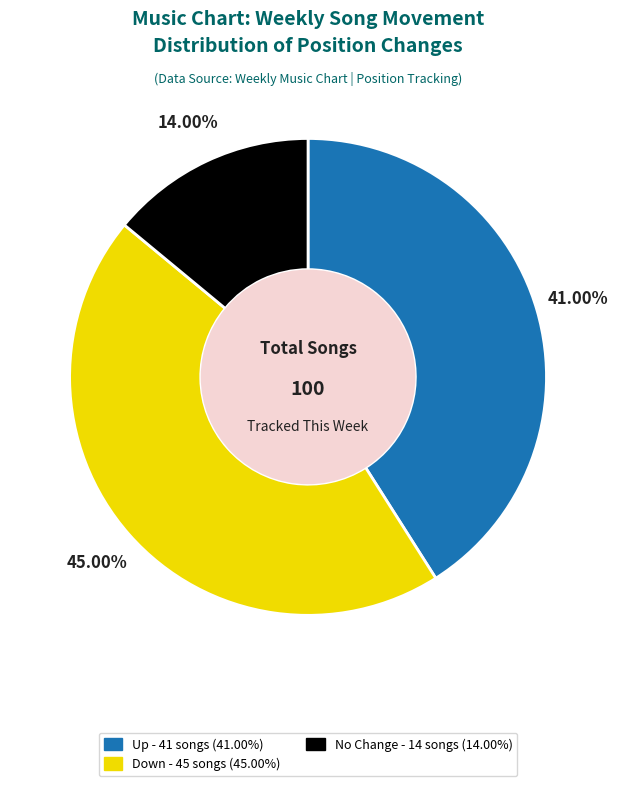

To the nearest percent, what is the average slice percentage?

33%